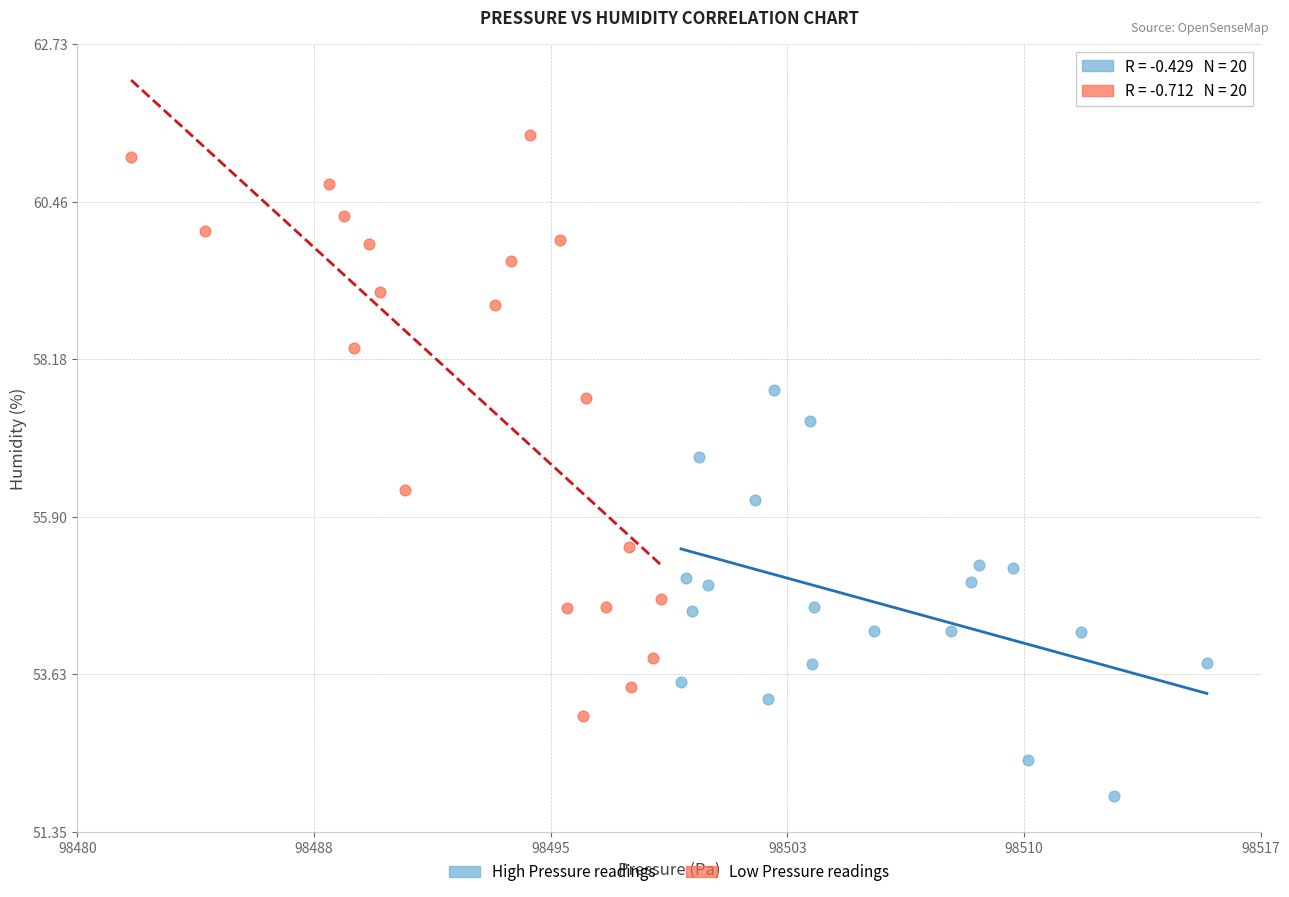

Which series contains the lowest Y value?

High Pressure readings